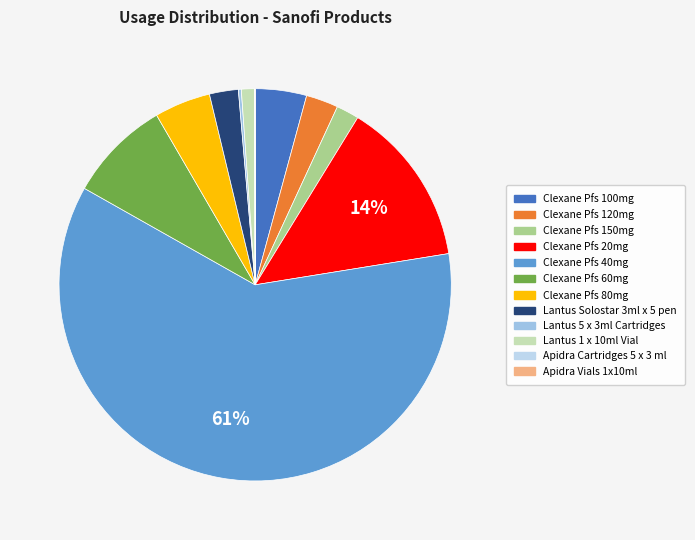

What portion of the pie excludes Lantus 5 x 3ml Cartridges?

99.8%